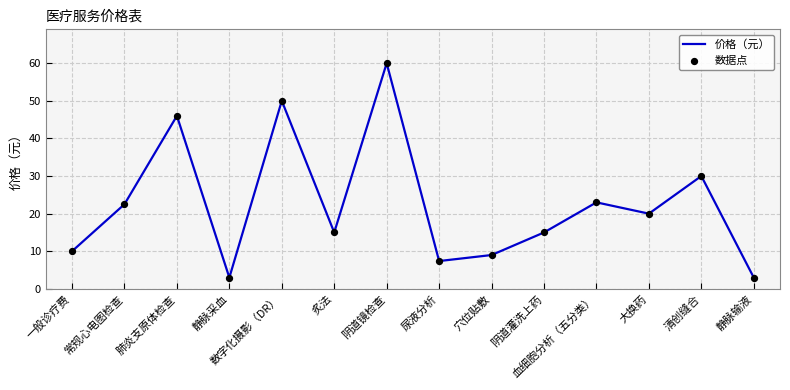

What is the difference between the values at 常规心电图检查 and 清创缝合?

7.5